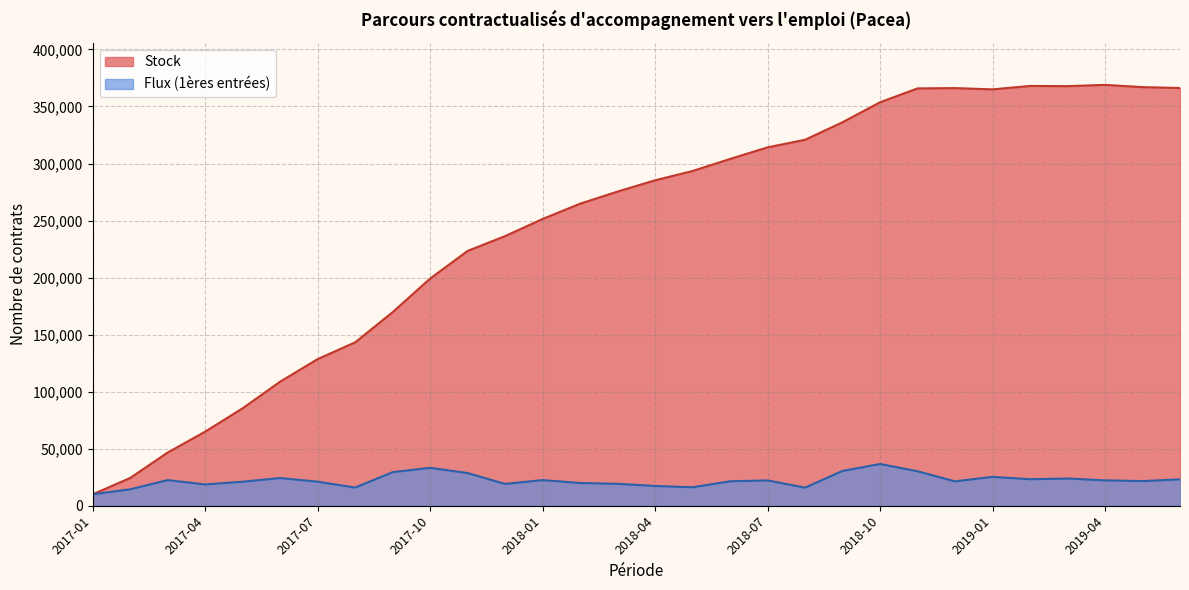

How many data points does each series have?

30